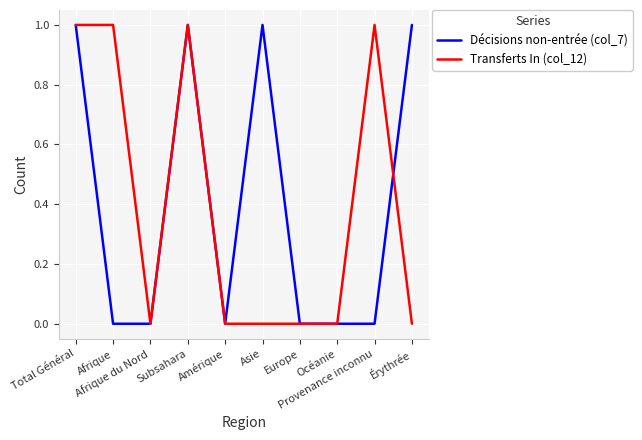

After their last crossing, which series has the higher values: Décisions non-entrée (col_7) or Transferts In (col_12)?

Décisions non-entrée (col_7)